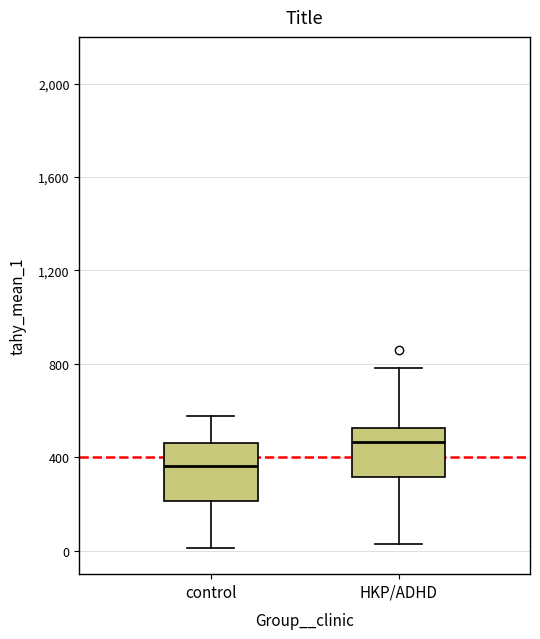

Reading left to right, read every box against the y-axis: the position of its median line, the range the box covers, and the ends of its whiskers. The values are not printed on the chart, so give them approximately, as read against the axis.

control: median 350, box 200 to 450, whiskers 0 to 600
HKP/ADHD: median 450, box 300 to 550, whiskers 50 to 800